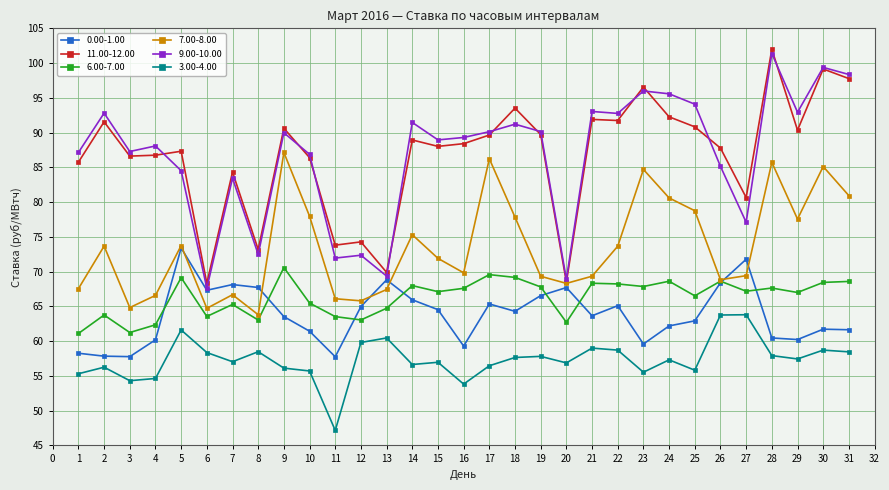

What are all the series names shown in the legend?

0.00-1.00, 11.00-12.00, 6.00-7.00, 7.00-8.00, 9.00-10.00, 3.00-4.00